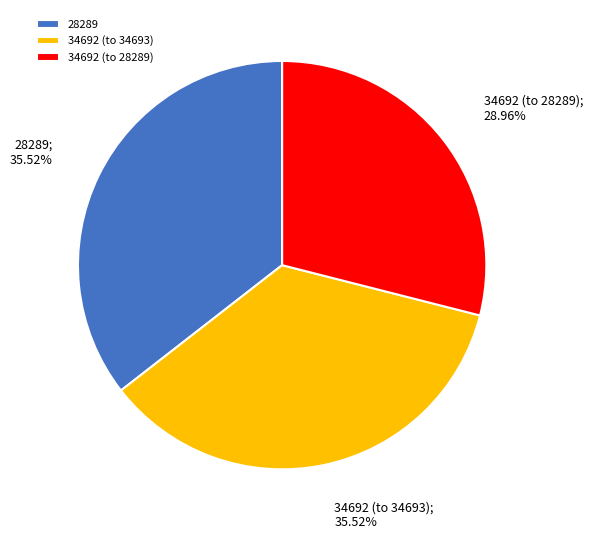

How many slices are in this pie chart?

3